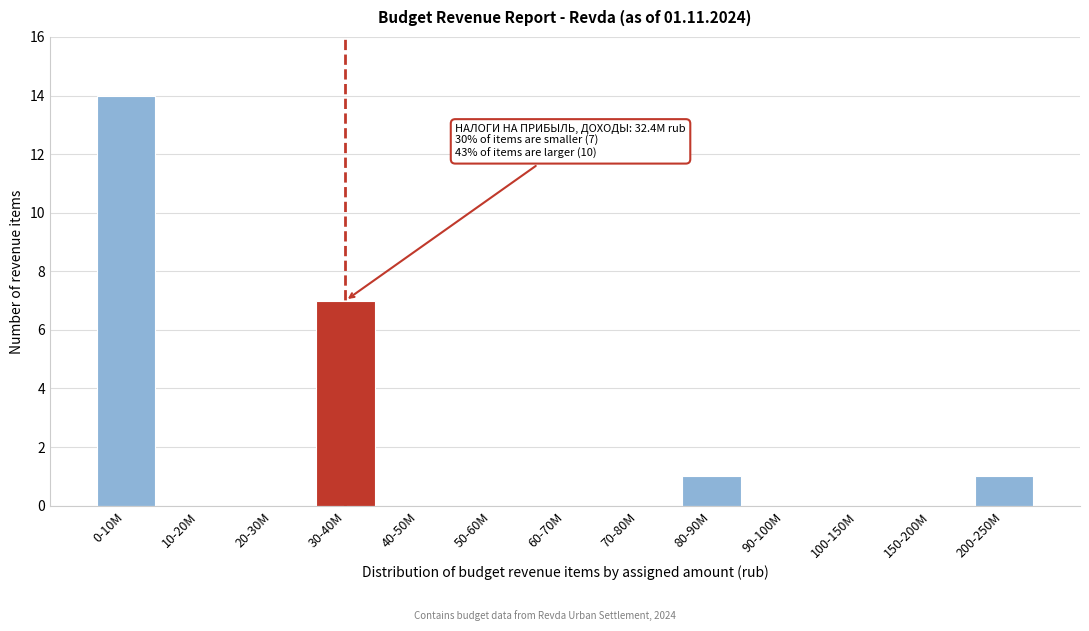

Reading left to right, list all the values displayed in this chart.

0-10M=14	10-20M=0	20-30M=0	30-40M=7	40-50M=0	50-60M=0	60-70M=0	70-80M=0	80-90M=1	90-100M=0	100-150M=0	150-200M=0	200-250M=1